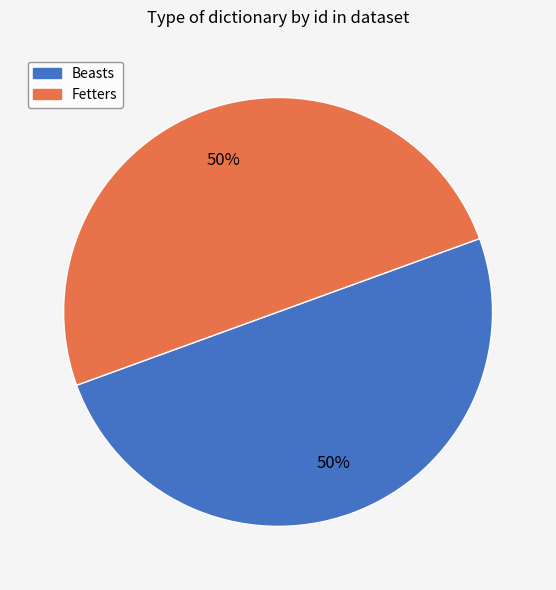

To the nearest percent, what portion does Fetters represent?

50%